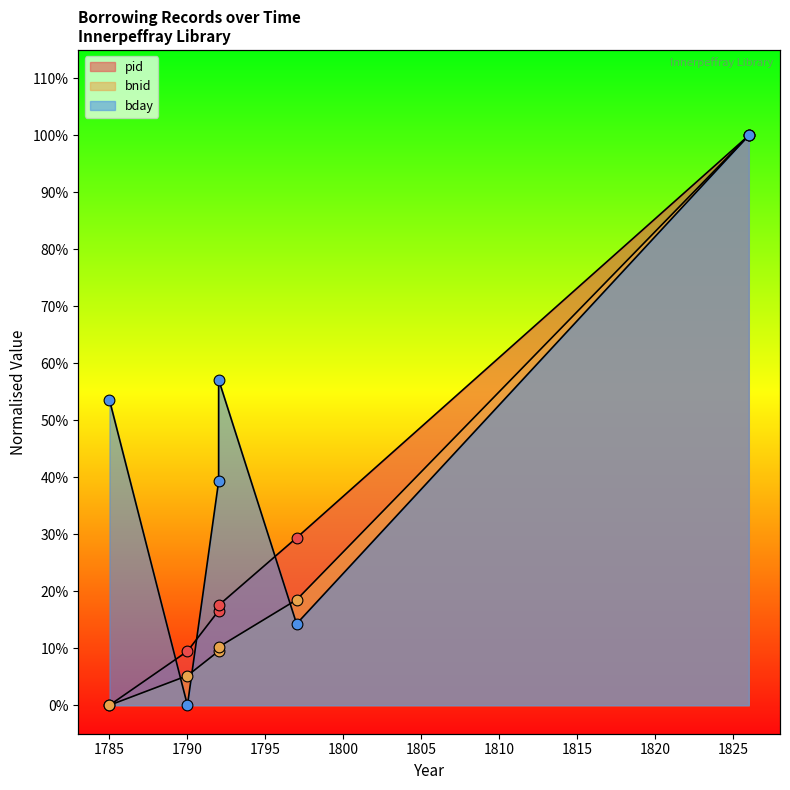

Which series has the largest Y range (max minus min)?

pid